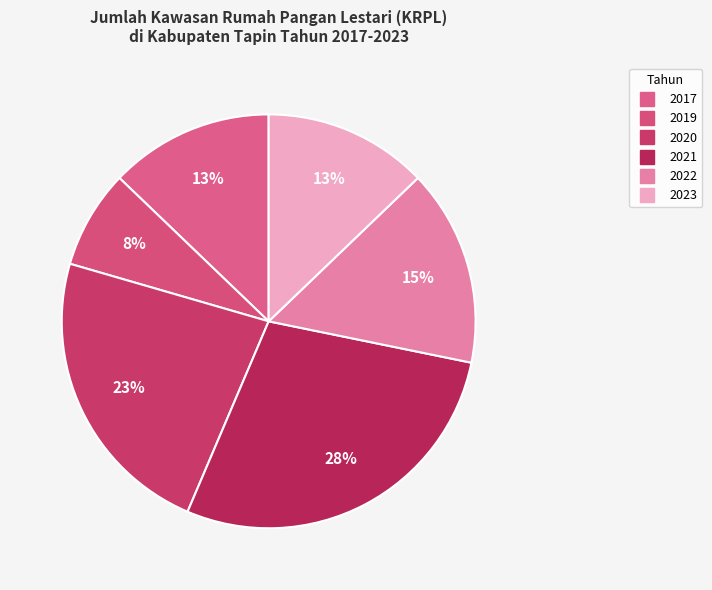

How many slices are in this pie chart?

6